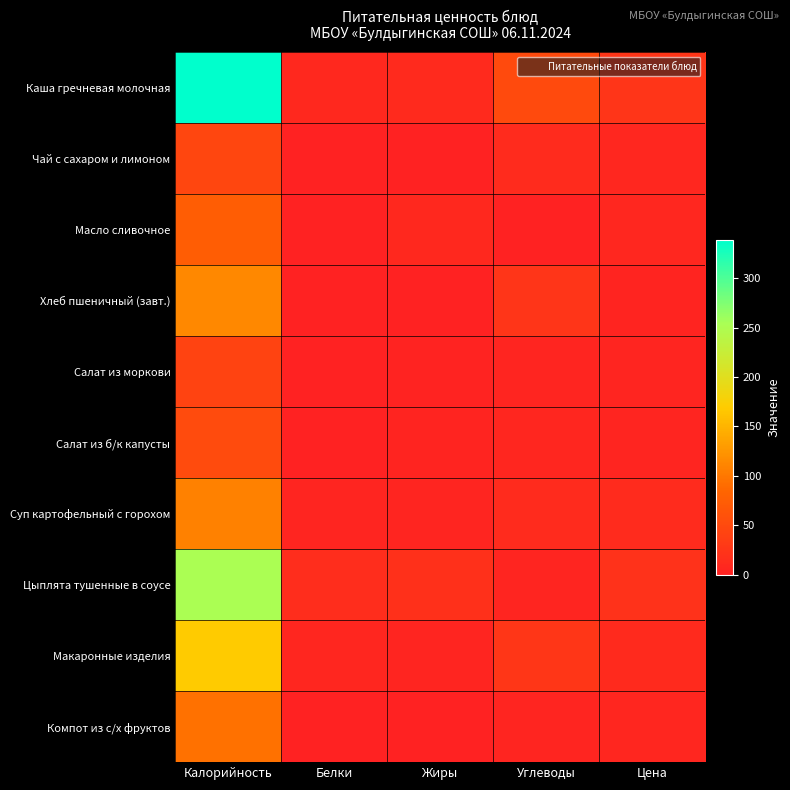

Rank the series by their maximum value, from lowest to highest.

Салат из моркови, Чай с сахаром и лимоном, Салат из б/к капусты, Масло сливочное, Компот из с/х фруктов, Суп картофельный с горохом, Хлеб пшеничный (завт.), Макаронные изделия, Цыплята тушенные в соусе, Каша гречневая молочная